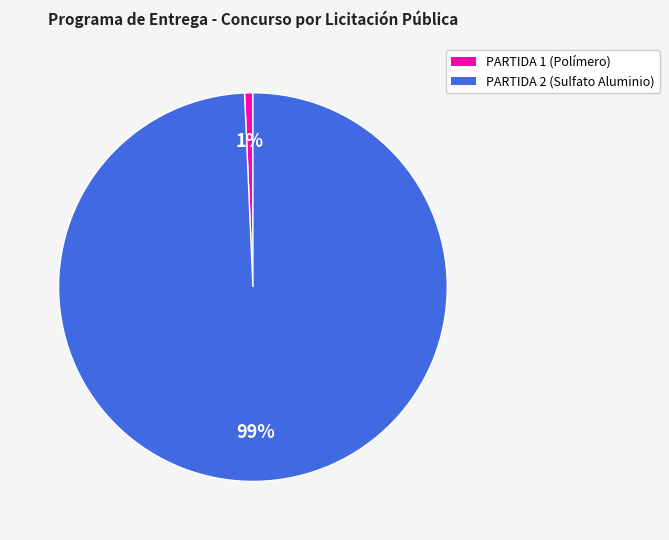

To the nearest percent, what is the average slice percentage?

50%